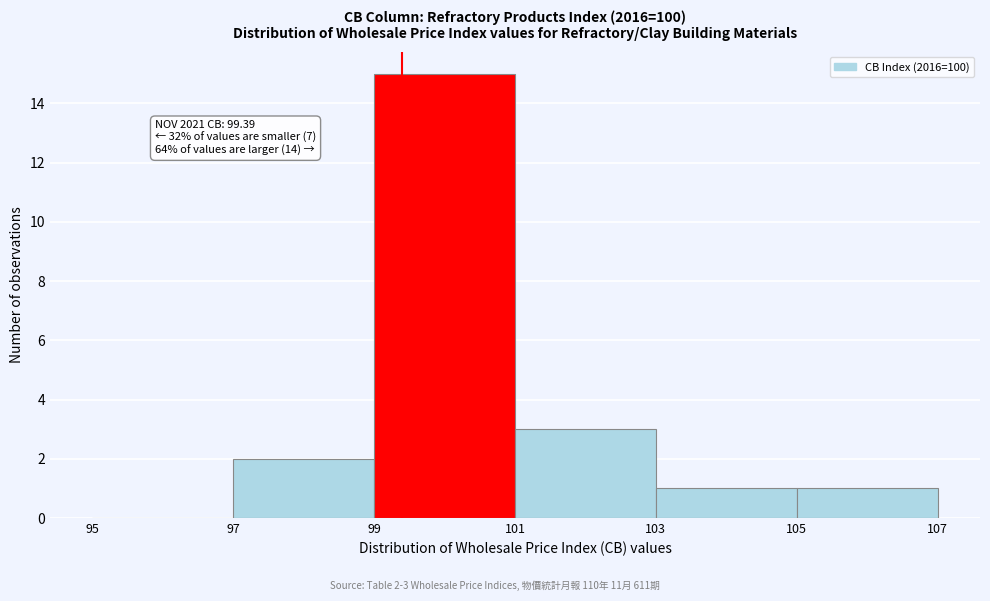

Over which range of the x-axis is the bar tallest?

99 to 101